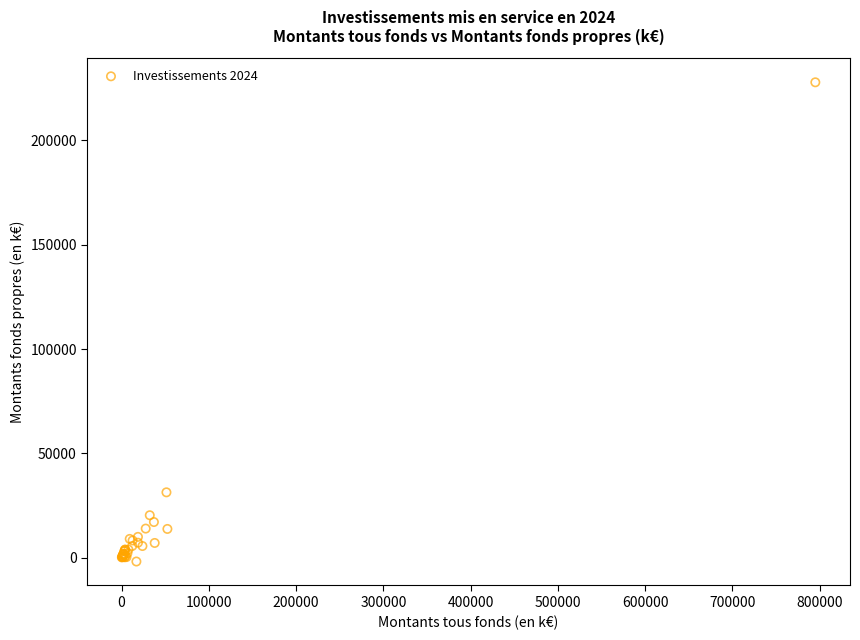

What Y value in the scatter plot is closest to 112993?

31410.9